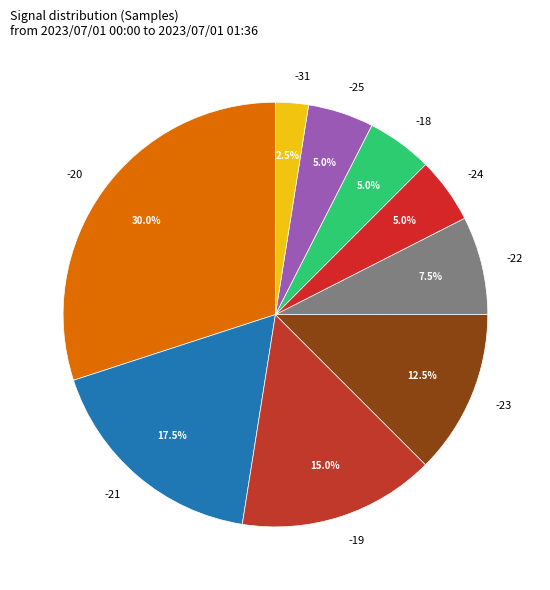

What is the ratio of the value at -20 to the value at -19?

2.0